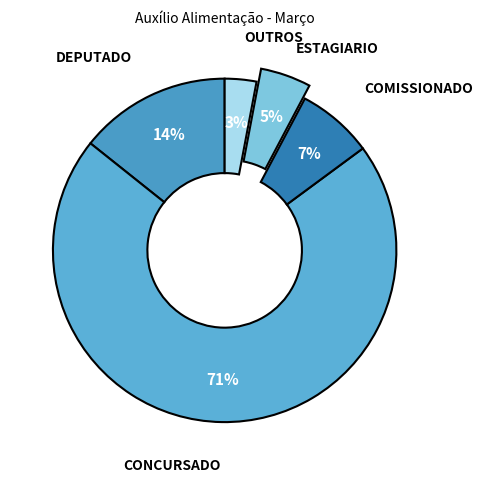

Count the number of slices in the pie.

5